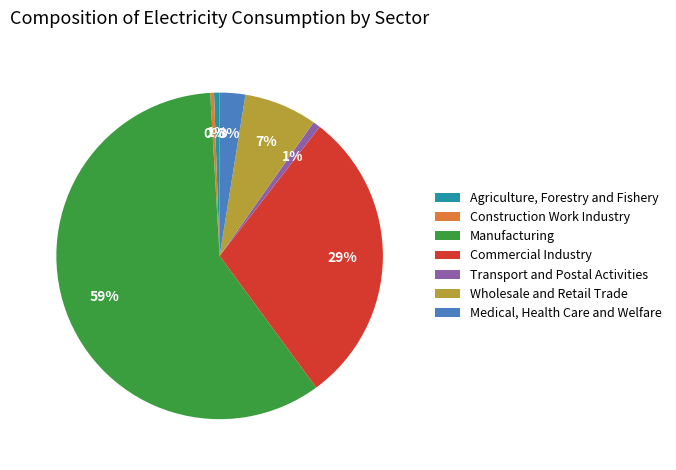

To the nearest percent, what percentage of the pie is Agriculture, Forestry and Fishery?

1%